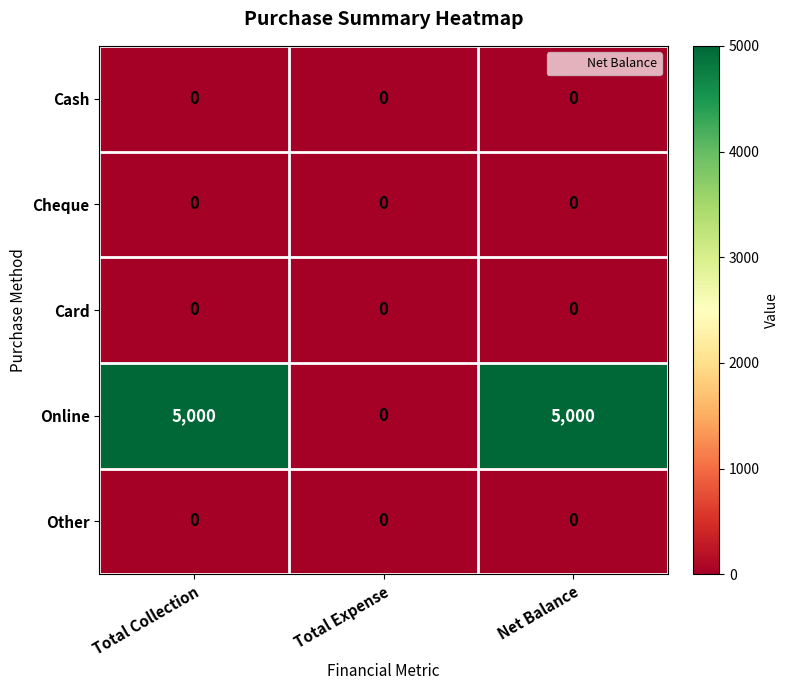

What is the total value across all series at Total Collection?

5000